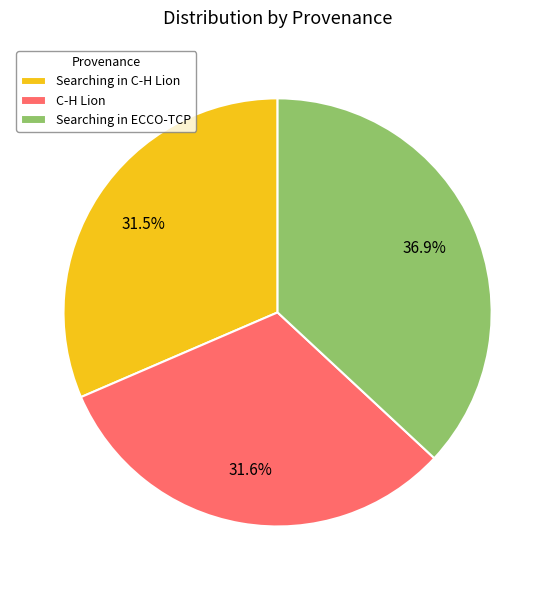

How many segments does this pie chart have?

3